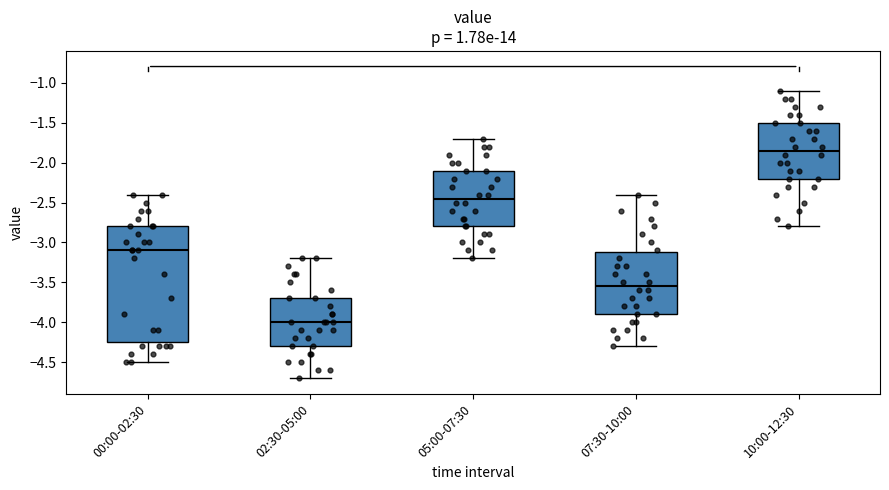

Comparing the boxes themselves (not the whiskers), which one is the tallest?

00:00-02:30